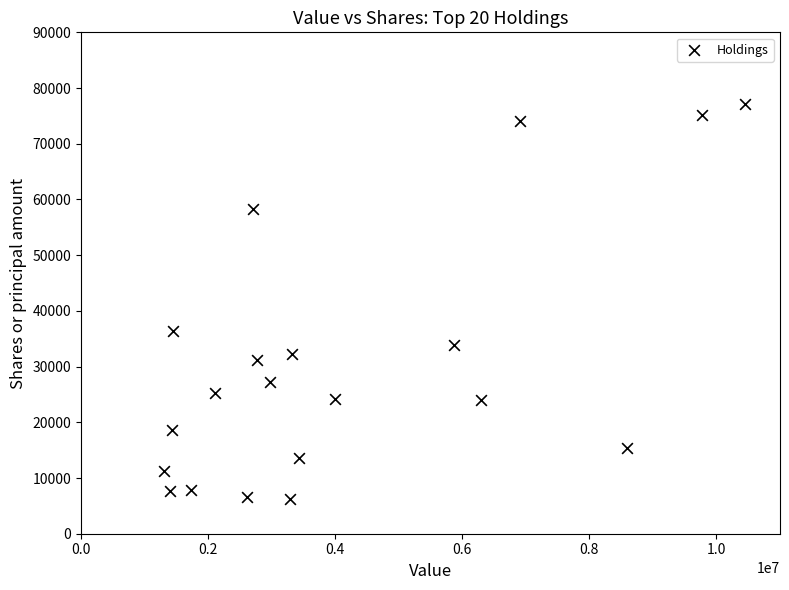

What is the range of X values (max minus min)?

9146214